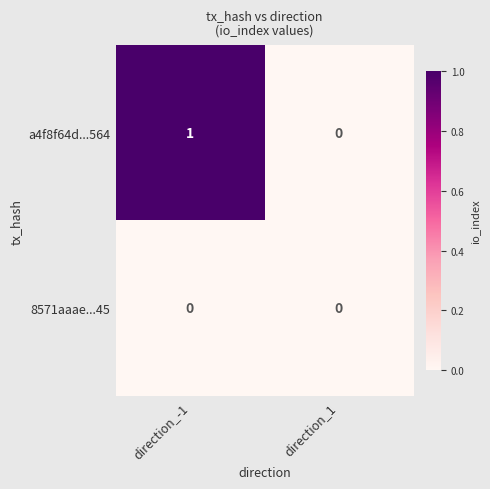

At which label is a4f8f64d...564 closest to 0?

direction_1